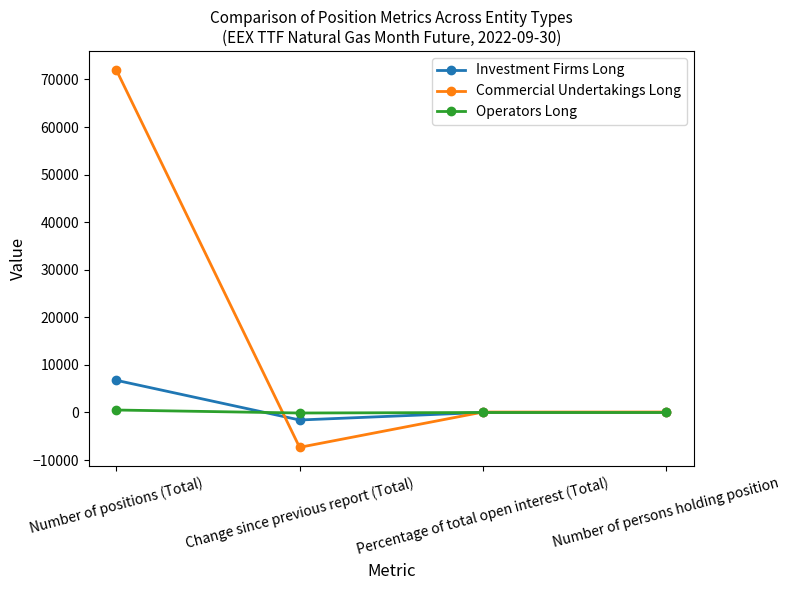

What is the spread (max minus min) of values at Number of persons holding position?

96.0